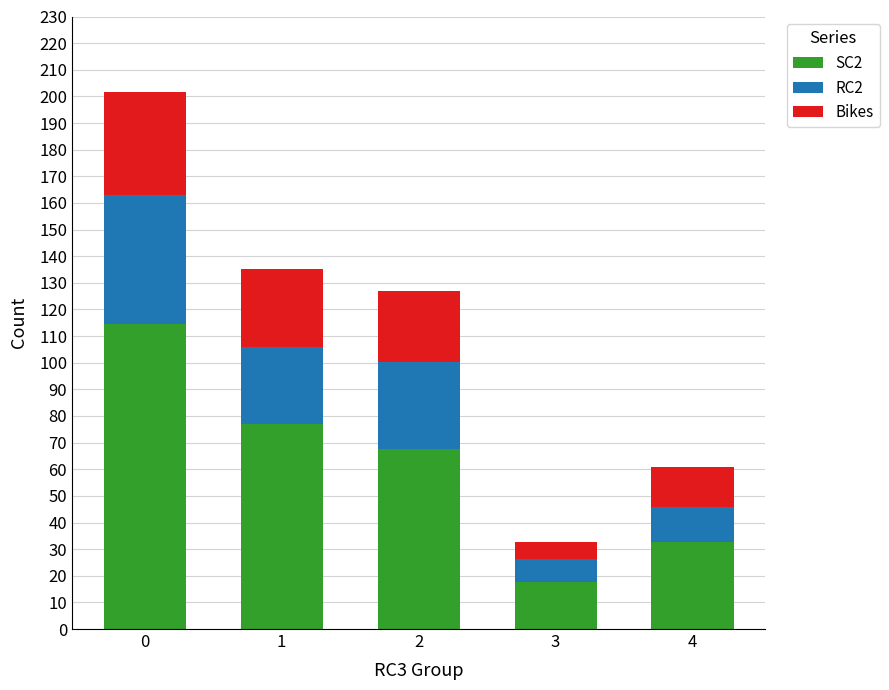

What is the total value across all series at 1?

135.2